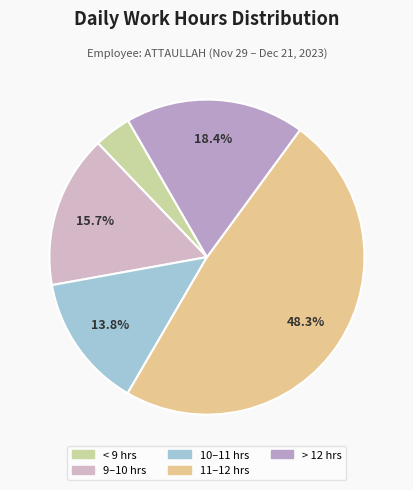

How many segments does this pie chart have?

5